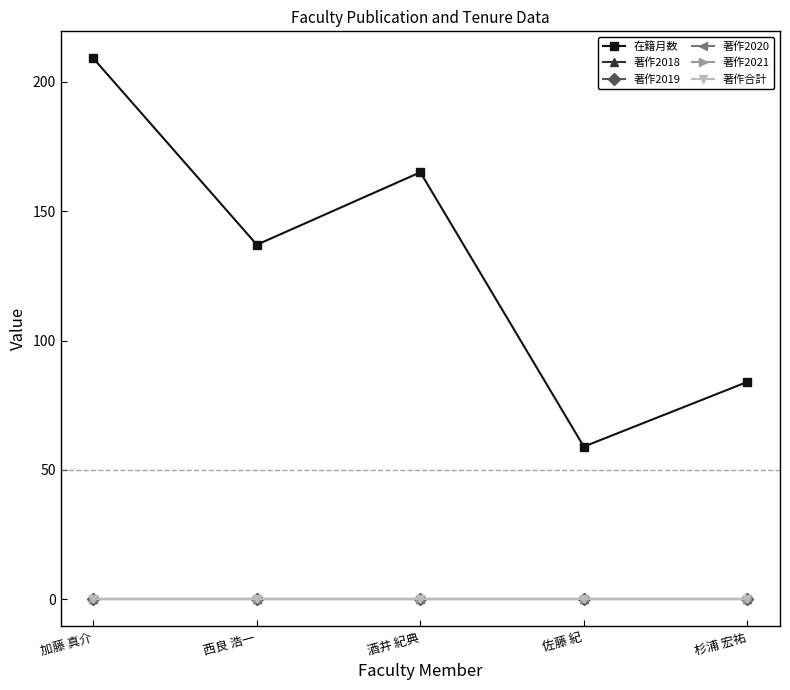

Does the chart have visible grid lines?

No